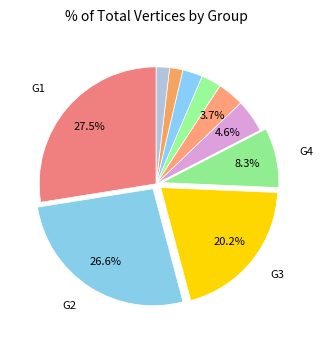

How many slices are in this pie chart?

10